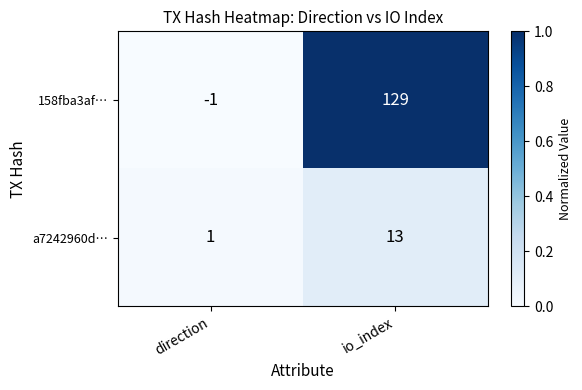

Reading right to left, list all the values displayed in this chart.

158fba3af…: io_index=129	direction=-1
a7242960d…: io_index=13	direction=1